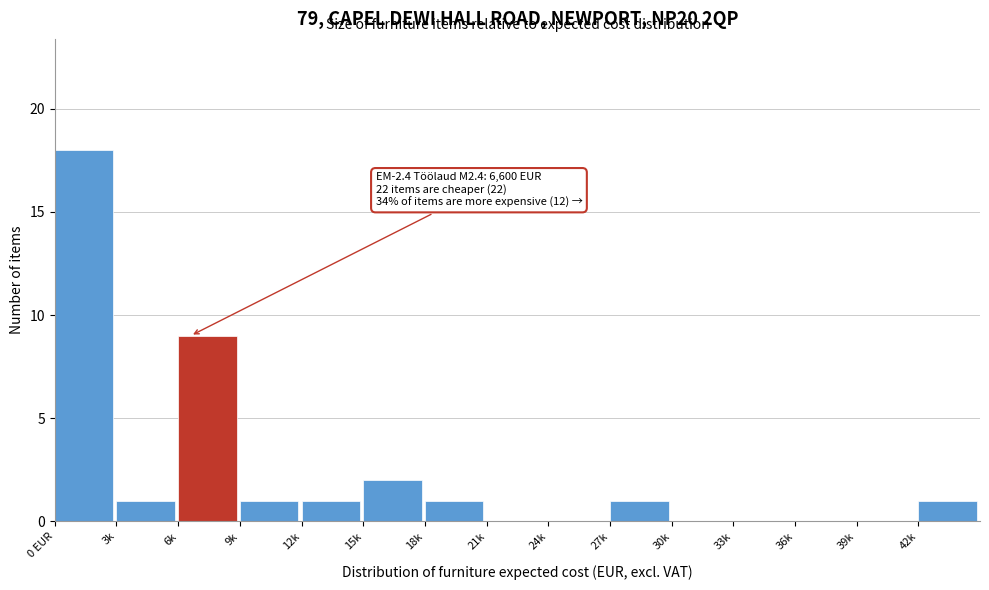

Reading right to left, what are all the values shown in this chart?

42k=1	39k=0	36k=0	33k=0	30k=0	27k=1	24k=0	21k=0	18k=1	15k=2	12k=1	9k=1	6k=9	3k=1	0 EUR=18